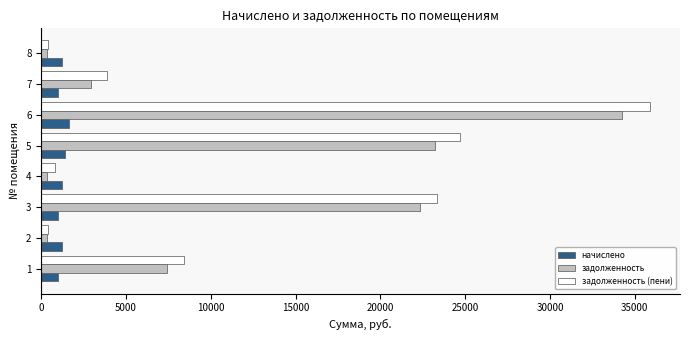

What is the maximum value shown in the chart?

35872.3